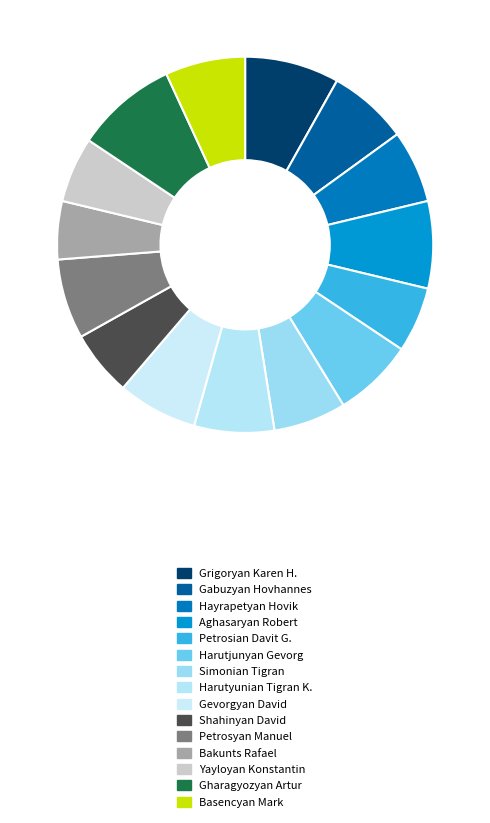

How many slices are in this pie chart?

15